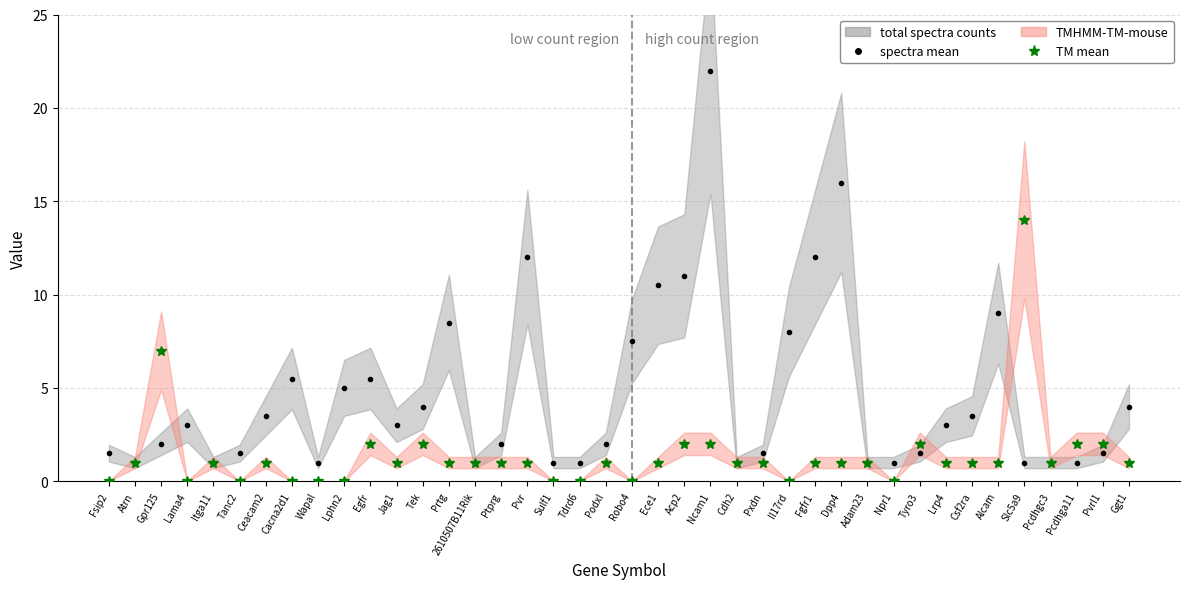

True or false: total spectra counts (mean) and TMHMM-TM-mouse (mean) cross at least once.

True